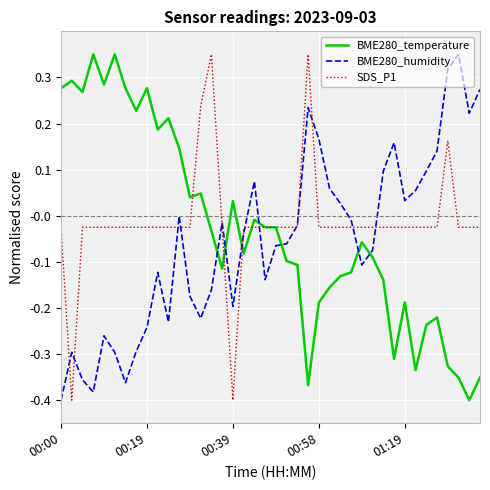

What is the difference between the maximum and second lowest values in the SDS_P1 series?

0.8